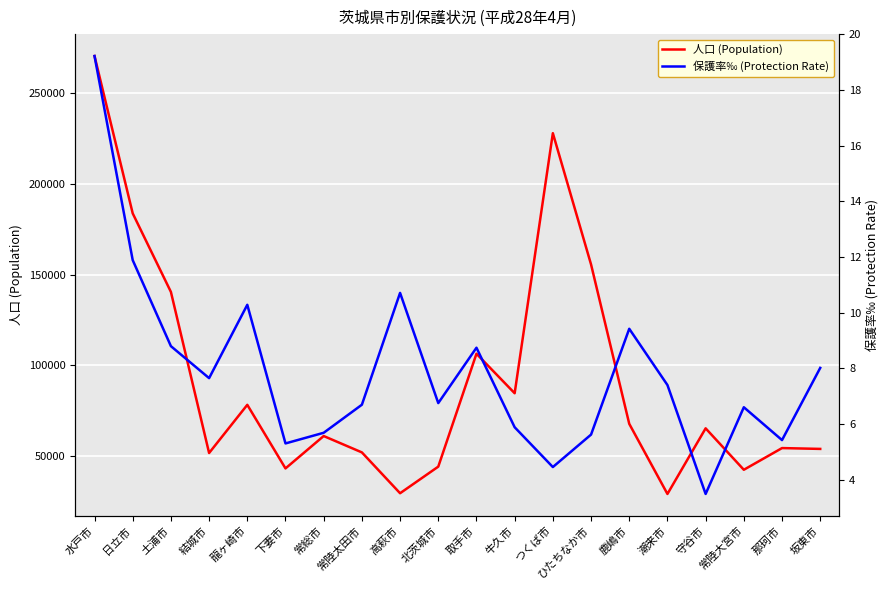

Reading left to right, extract all data points from this chart.

人口 (Population): 水戸市=270568.0	日立市=183732.0	土浦市=140397.0	結城市=51521.0	龍ヶ崎市=78094.0	下妻市=43011.0	常総市=60878.0	常陸太田市=51855.0	高萩市=29317.0	北茨城市=43997.0	取手市=106289.0	牛久市=84489.0	つくば市=227982.0	ひたちなか市=155564.0	鹿嶋市=67618.0	潮来市=28921.0	守谷市=65129.0	常陸大宮市=42267.0	那珂市=54234.0	坂東市=53778.0
保護率‰ (Protection Rate): 水戸市=19.2	日立市=11.9	土浦市=8.8	結城市=7.6	龍ヶ崎市=10.3	下妻市=5.3	常総市=5.7	常陸太田市=6.7	高萩市=10.7	北茨城市=6.8	取手市=8.7	牛久市=5.9	つくば市=4.5	ひたちなか市=5.6	鹿嶋市=9.4	潮来市=7.4	守谷市=3.5	常陸大宮市=6.6	那珂市=5.4	坂東市=8.0